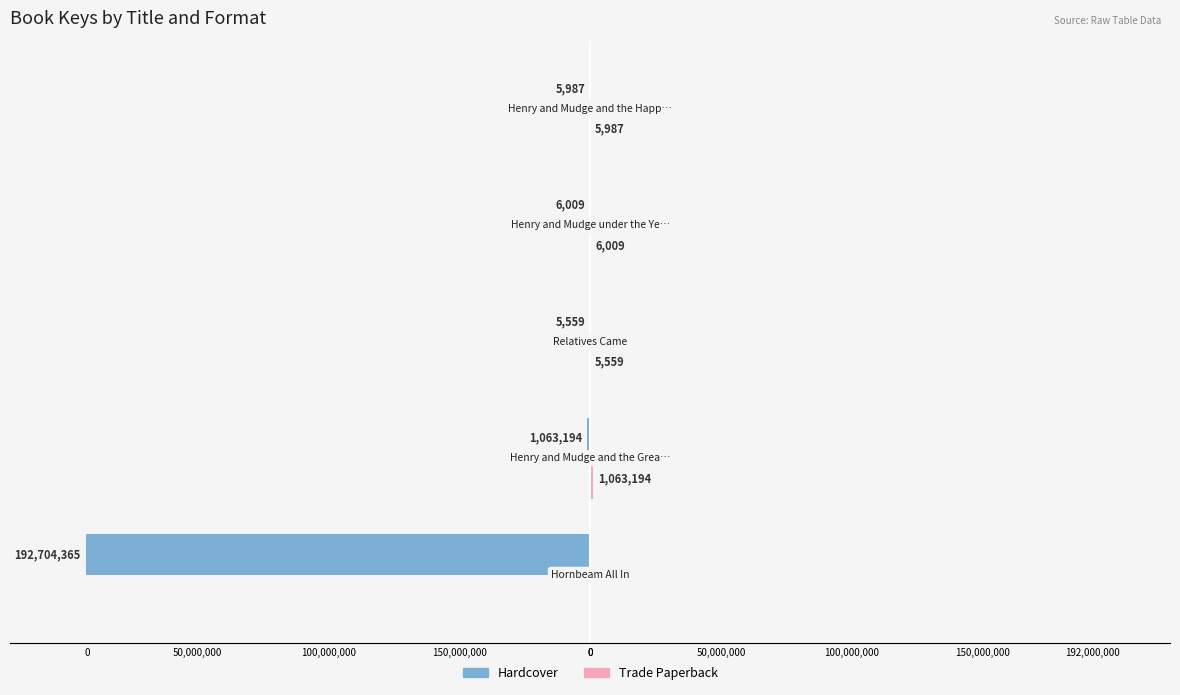

What is the value of the Hardcover bar at the 4th from the left?

-6009